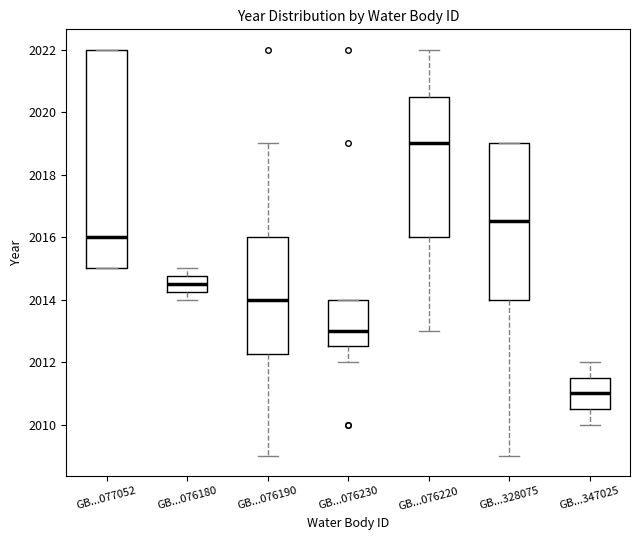

Reading left to right, read every box against the y-axis: the position of its median line, the range the box covers, and the ends of its whiskers. The values are not printed on the chart, so give them approximately, as read against the axis.

GB...077052: median 2016.0, box 2015.0 to 2022.0, whiskers 2015.0 to 2022.0
GB...076180: median 2014.6, box 2014.2 to 2014.8, whiskers 2014.0 to 2015.0
GB...076190: median 2014.0, box 2012.2 to 2016.0, whiskers 2009.0 to 2019.0
GB...076230: median 2013.0, box 2012.6 to 2014.0, whiskers 2012.0 to 2014.0
GB...076220: median 2019.0, box 2016.0 to 2020.6, whiskers 2013.0 to 2022.0
GB...328075: median 2016.6, box 2014.0 to 2019.0, whiskers 2009.0 to 2019.0
GB...347025: median 2011.0, box 2010.6 to 2011.6, whiskers 2010.0 to 2012.0